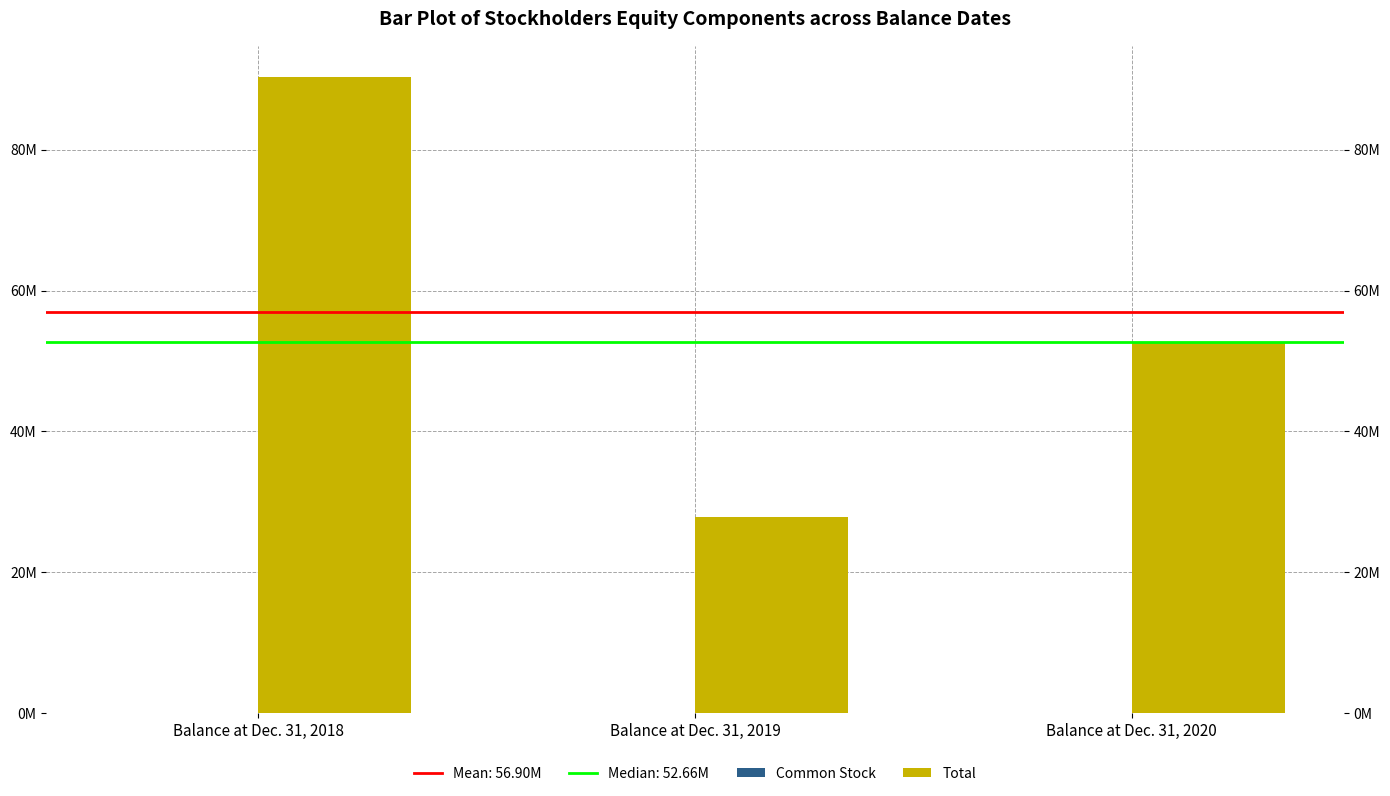

At which label is Total closest to 59022156?

Balance at Dec. 31, 2020